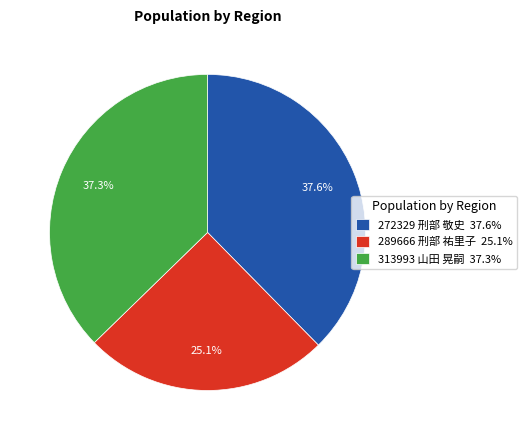

Count the number of slices in the pie.

3